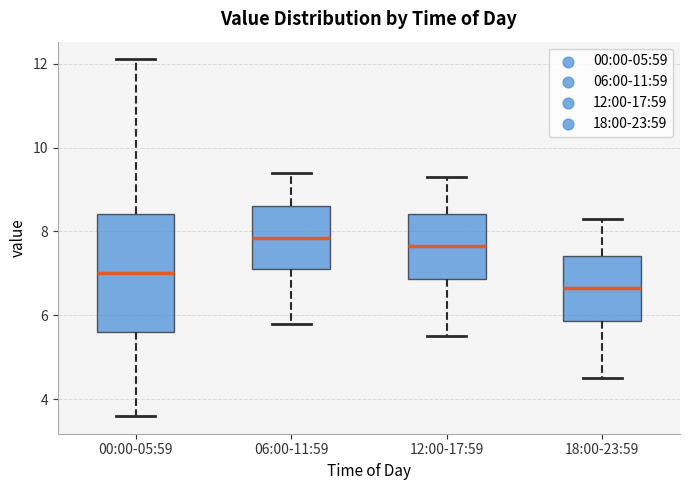

Where does the lower whisker of the box for 12:00-17:59 end on the y-axis? The values are not printed on the chart, so give them approximately, as read against the axis.

5.6